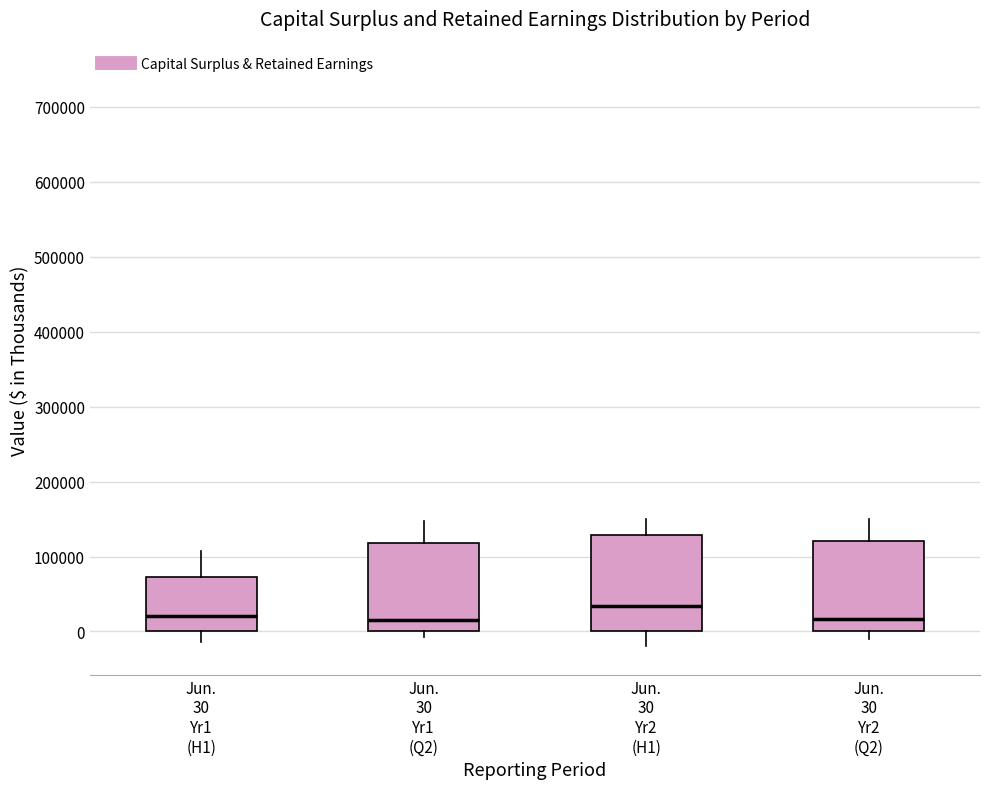

Which box has the highest median line?

Jun. 30 Yr2 (H1)